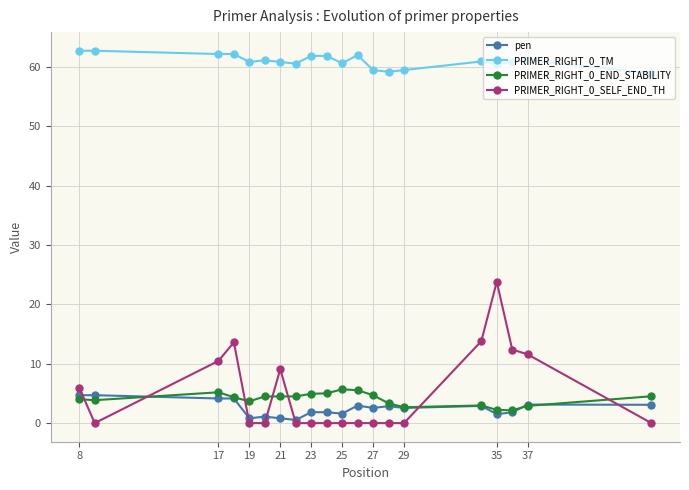

What is the greatest value displayed?

62.7